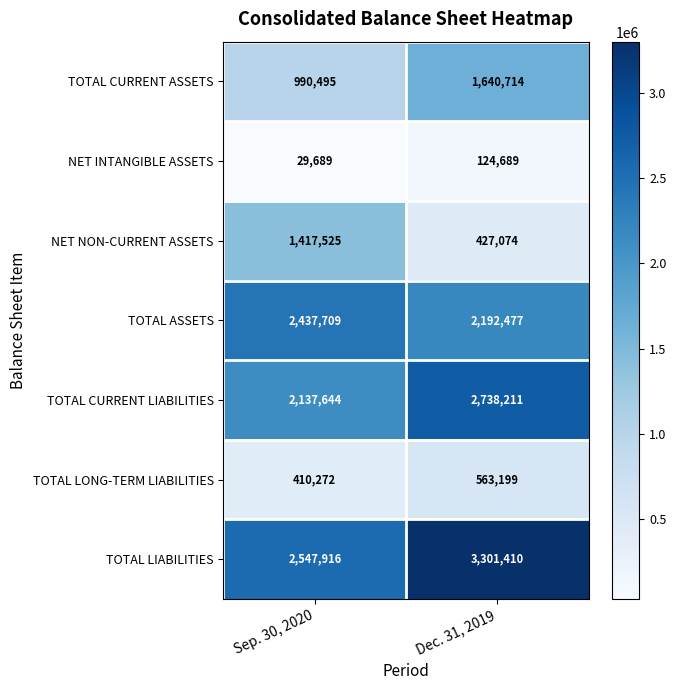

What is the total value across all series at Dec. 31, 2019?

10987774